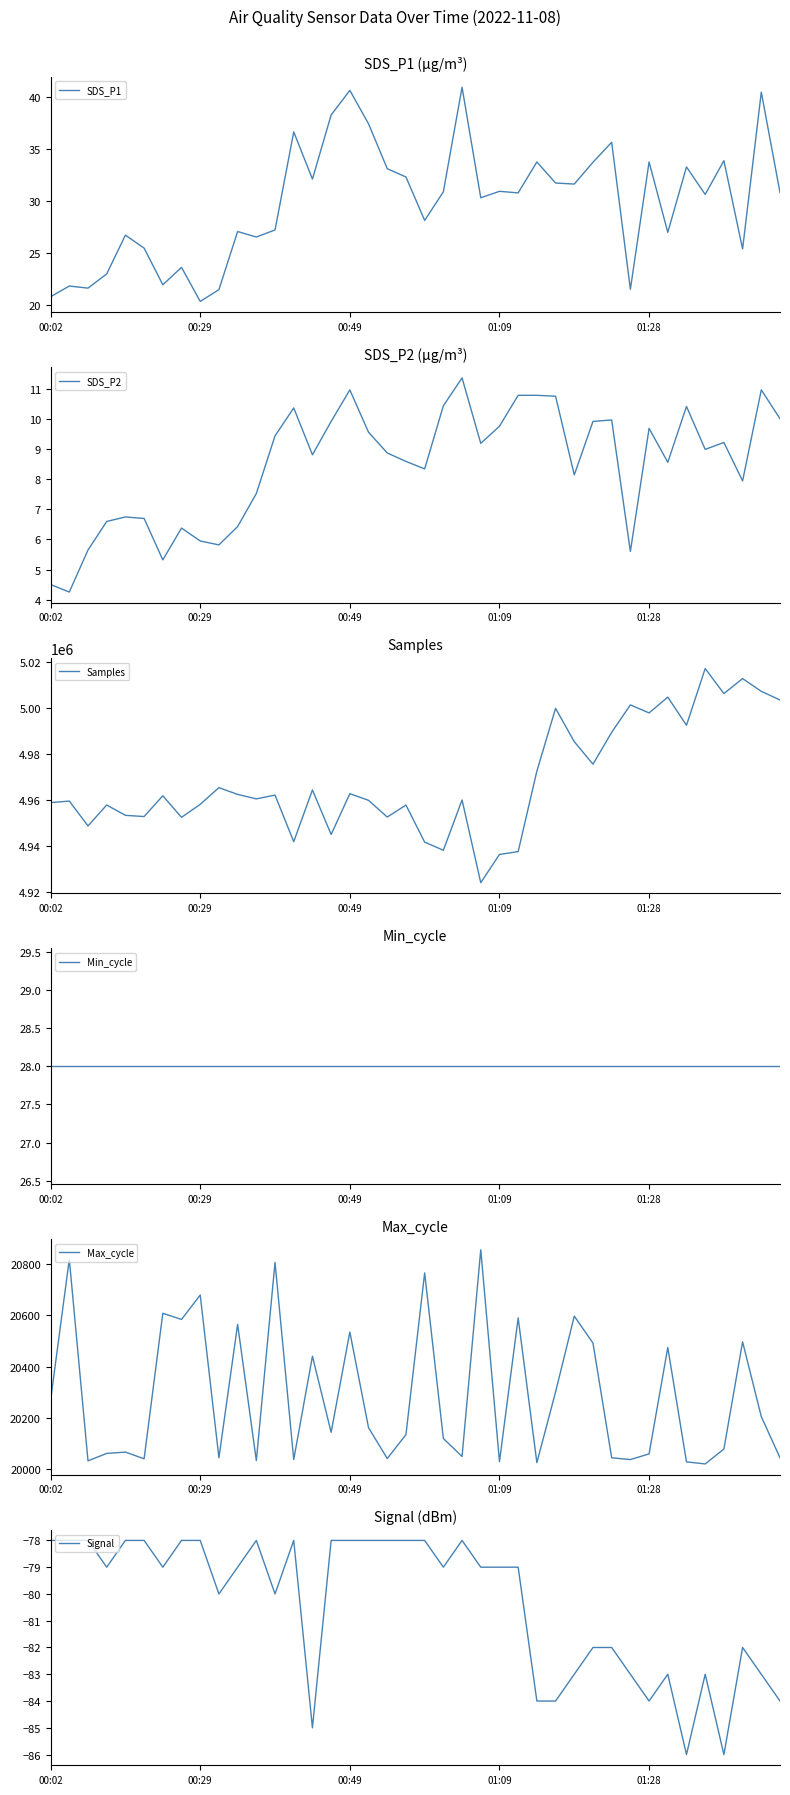

What is the lowest value of the Samples series?

4924224